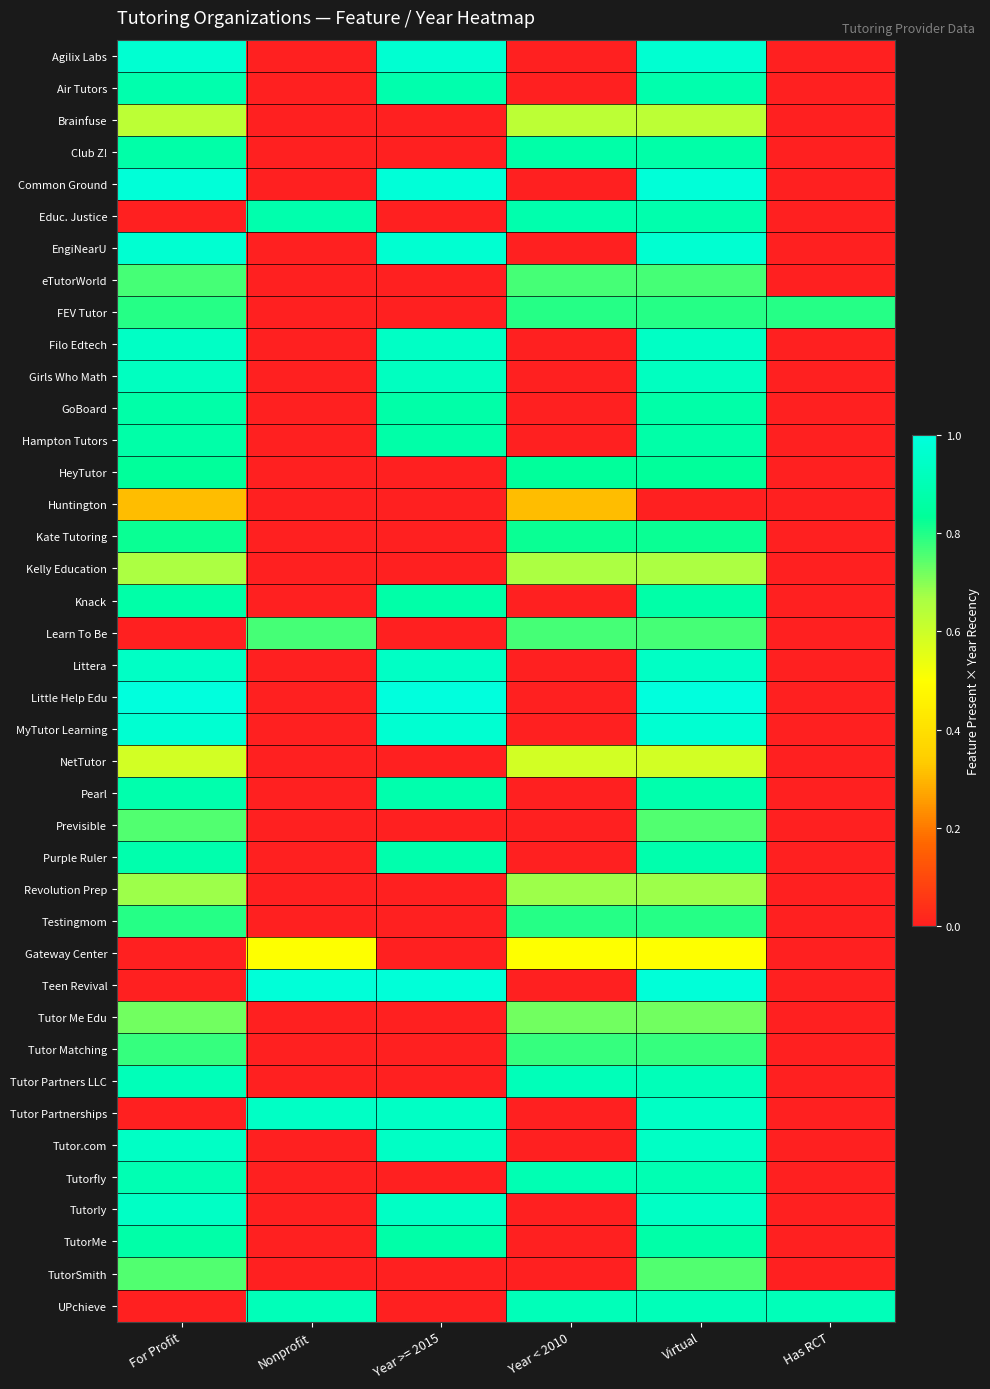

At which category is the sum across all series the highest?

Virtual